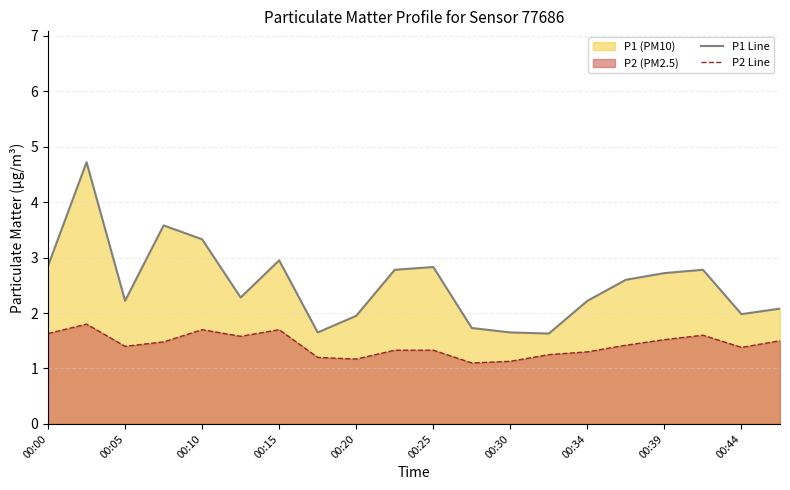

What is the difference between the maximum and minimum values in the P2 Line series?

0.7